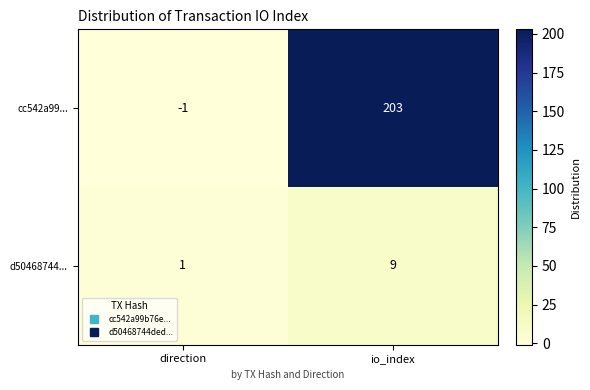

Reading left to right, extract all data points from this chart.

cc542a99...: direction=-1	io_index=203
d50468744...: direction=1	io_index=9